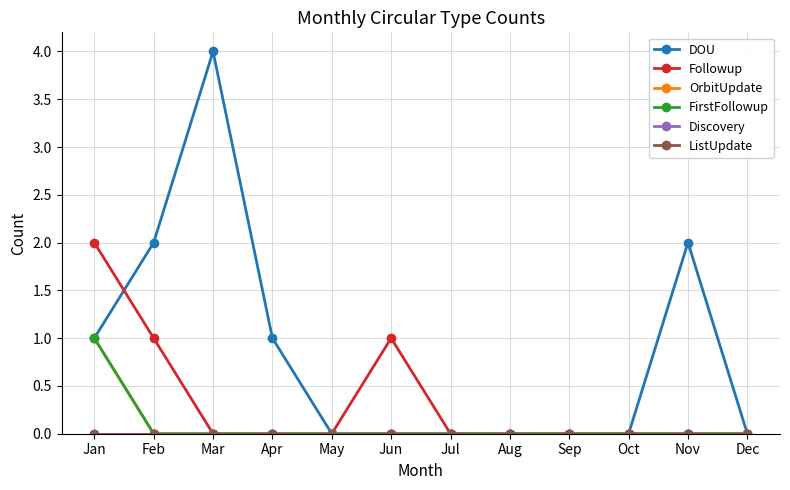

Which series changed the most between Jan and Oct?

Followup